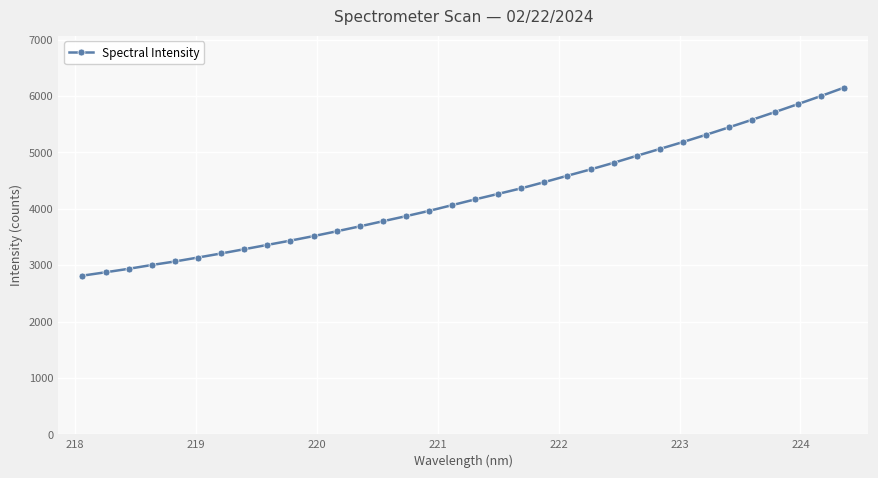

True or false: there are more than 2 points higher than both neighbors.

False